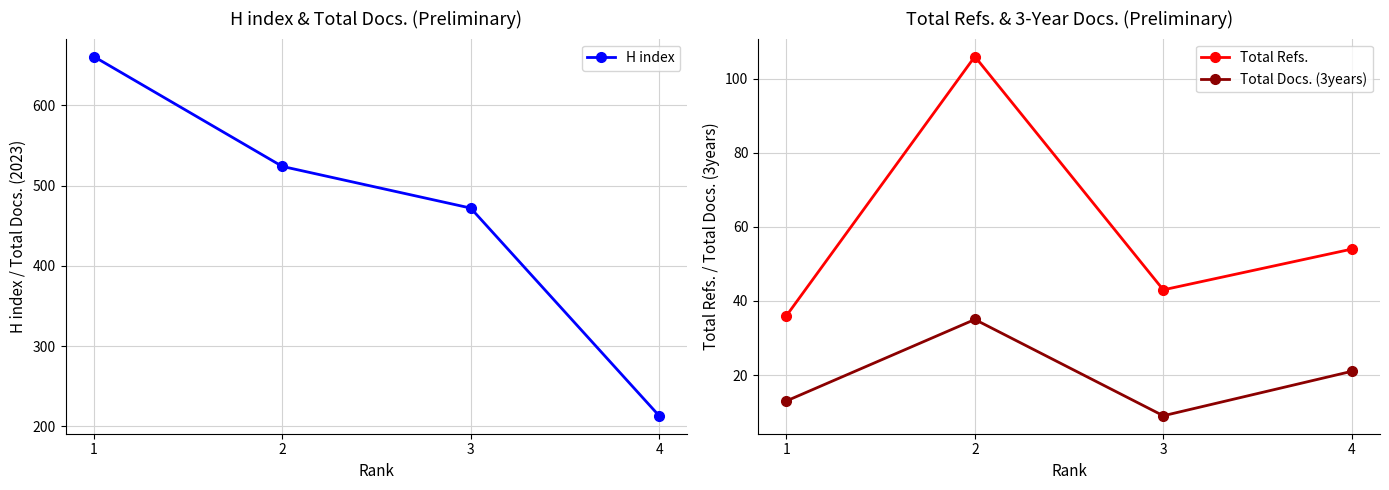

At which label does Total Refs. first exceed 54?

2